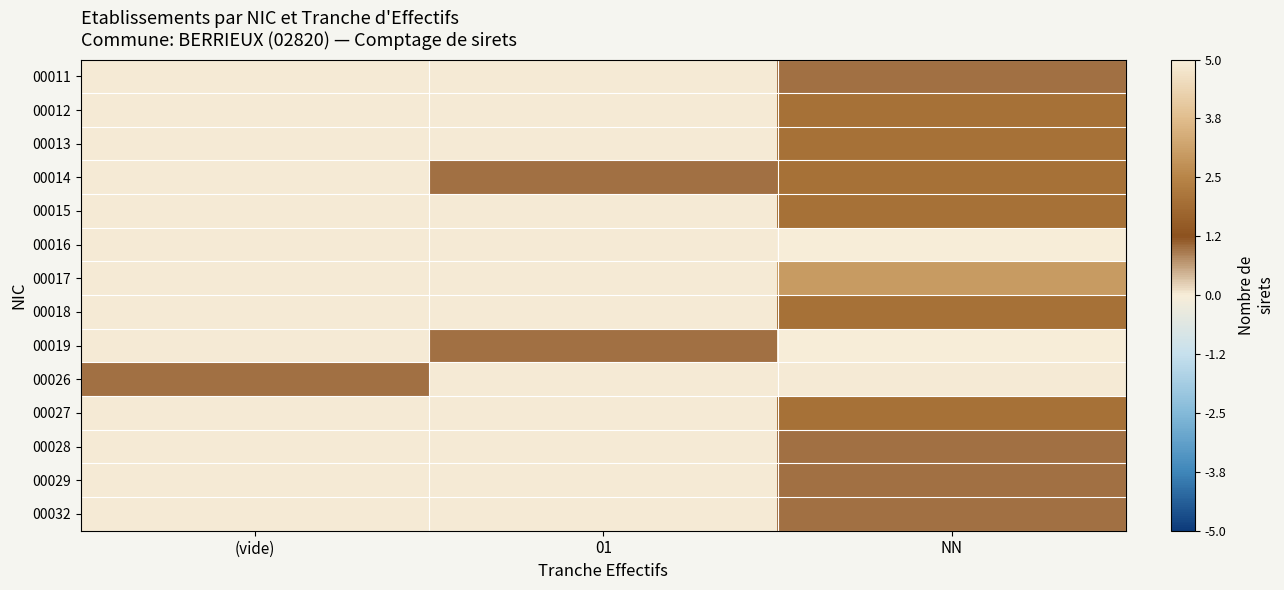

Reading left to right, extract all data points from this chart.

00011: (vide)=0	01=0	NN=1
00012: (vide)=0	01=0	NN=2
00013: (vide)=0	01=0	NN=2
00014: (vide)=0	01=1	NN=2
00015: (vide)=0	01=0	NN=2
00016: (vide)=0	01=0	NN=5
00017: (vide)=0	01=0	NN=3
00018: (vide)=0	01=0	NN=2
00019: (vide)=0	01=1	NN=5
00026: (vide)=1	01=0	NN=0
00027: (vide)=0	01=0	NN=2
00028: (vide)=0	01=0	NN=1
00029: (vide)=0	01=0	NN=1
00032: (vide)=0	01=0	NN=1